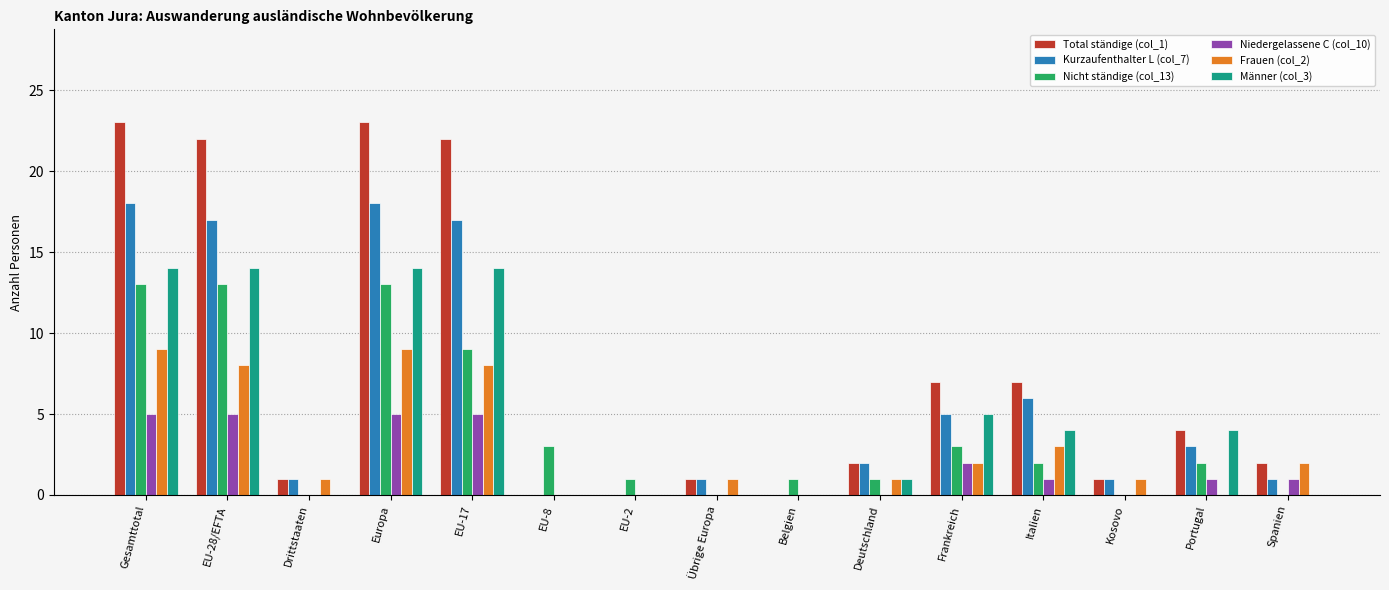

The Niedergelassene C (col_10) series shows -3 at Drittstaaten. True or false?

False